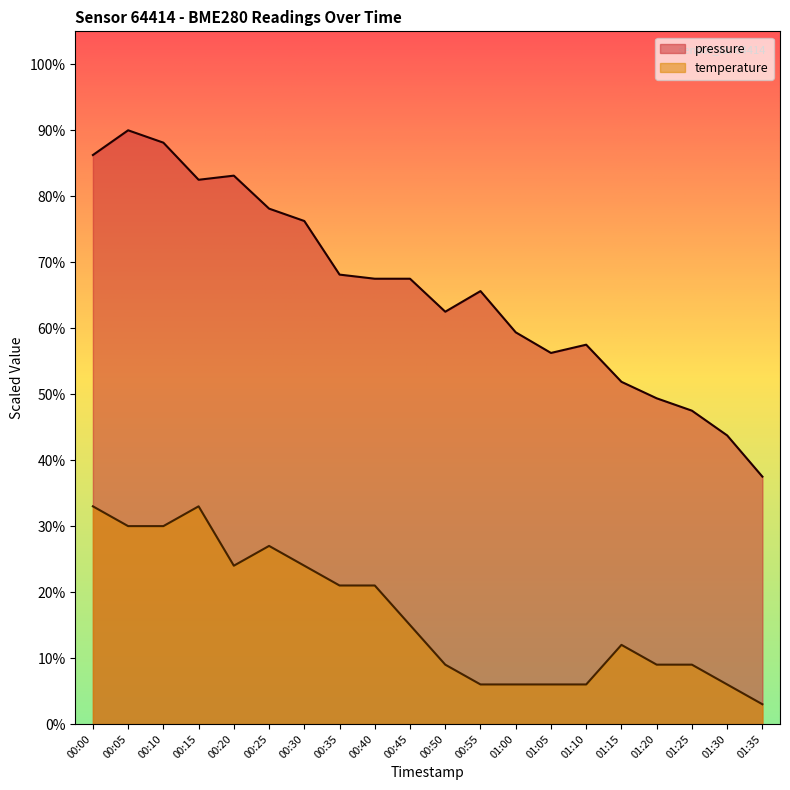

What is the label of the 2nd point from the right?

01:30